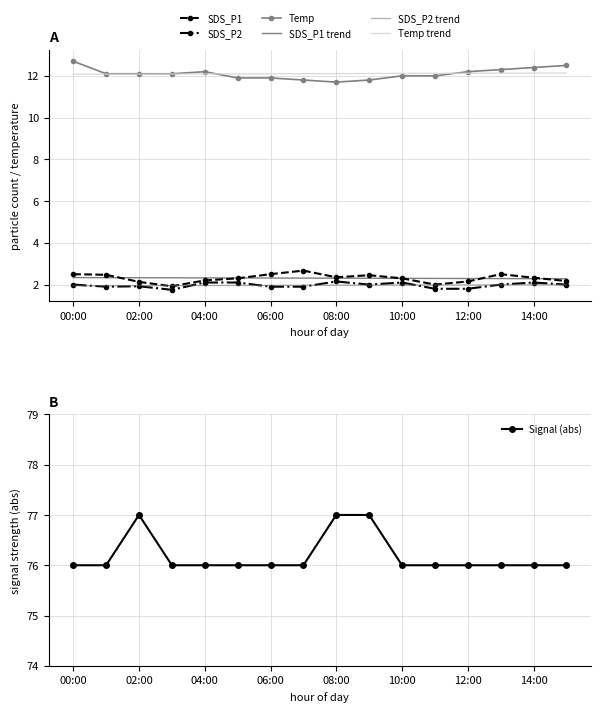

What is the maximum value shown in the chart?

77.0